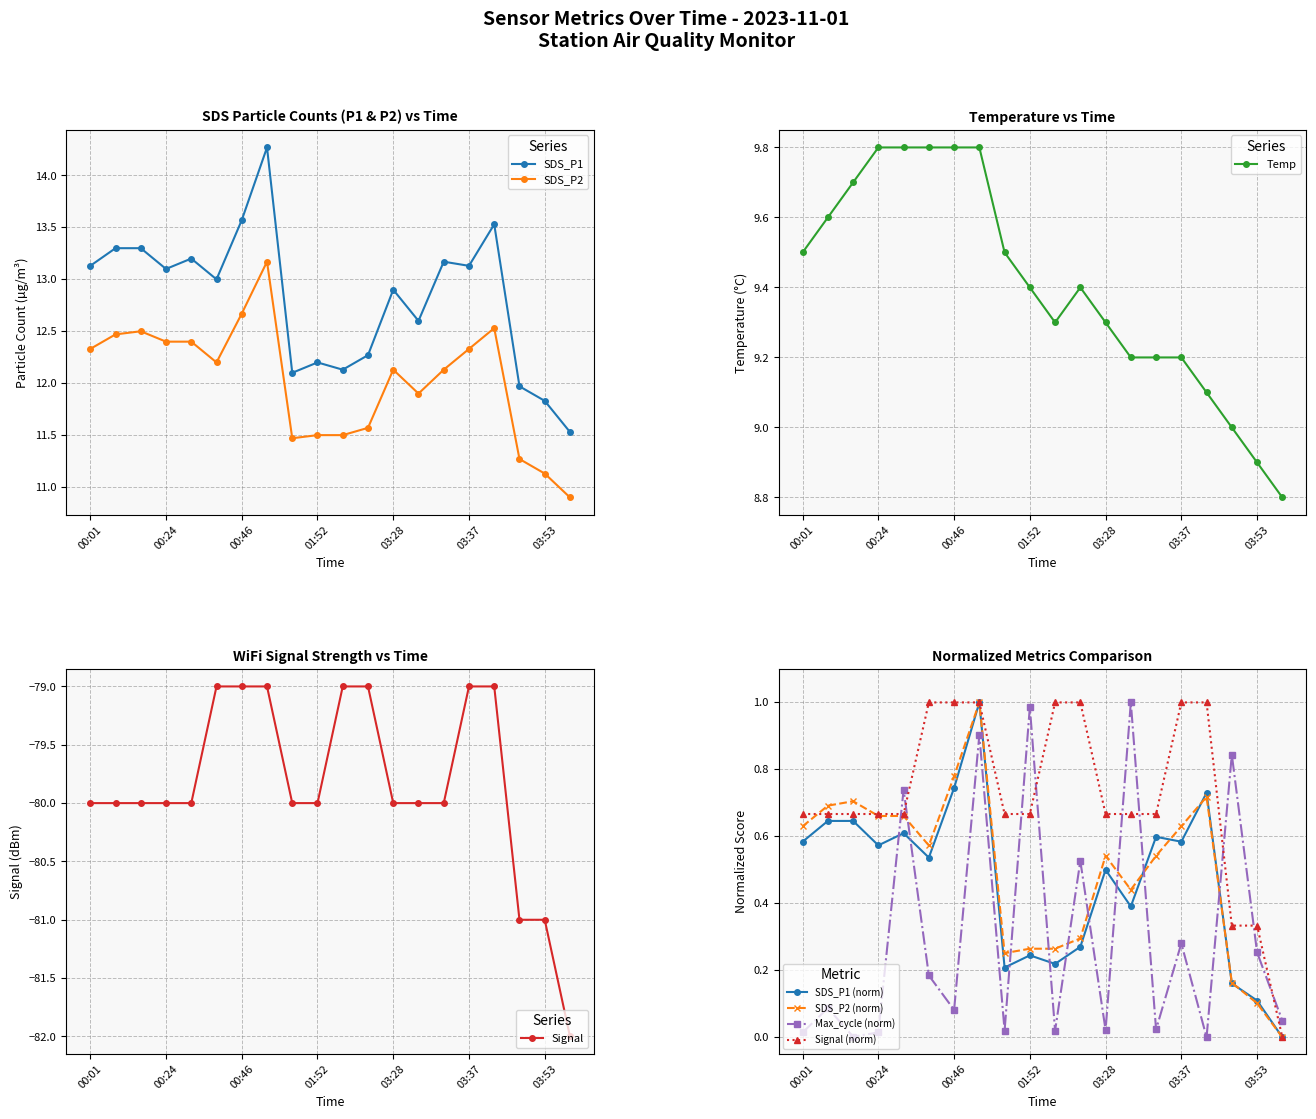

True or false: SDS_P1 has more than 1 interior local peaks.

True